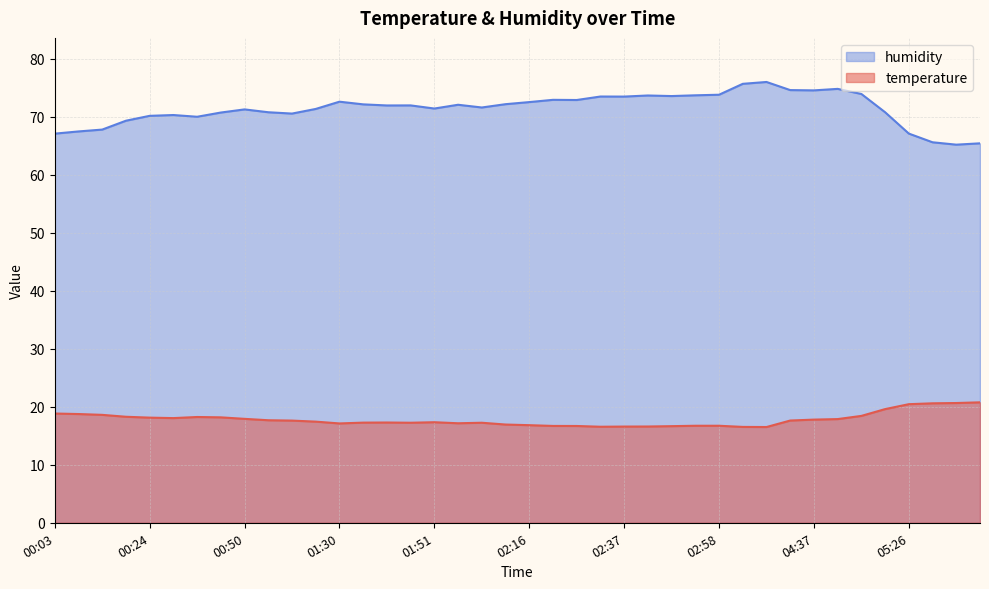

True or false: humidity has more than 2 points higher than both neighbors.

True